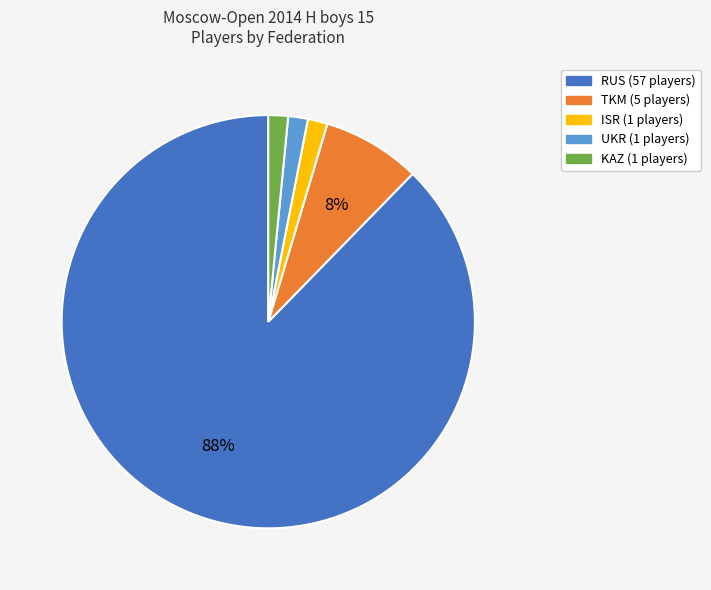

To the nearest percent, what is the difference between the KAZ and TKM slice percentages?

6%